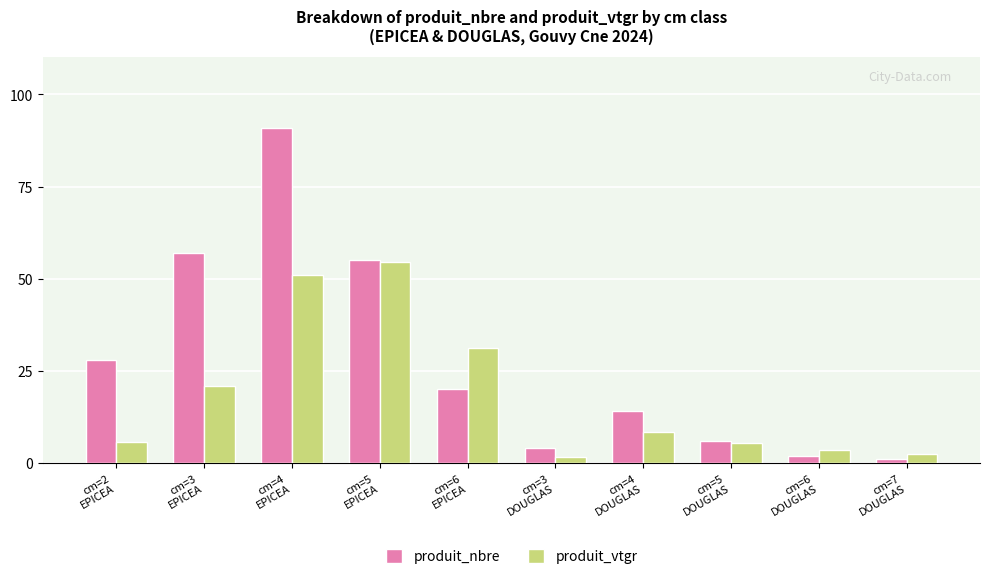

What is the difference between the highest and lowest values at cm=4
DOUGLAS?

5.6